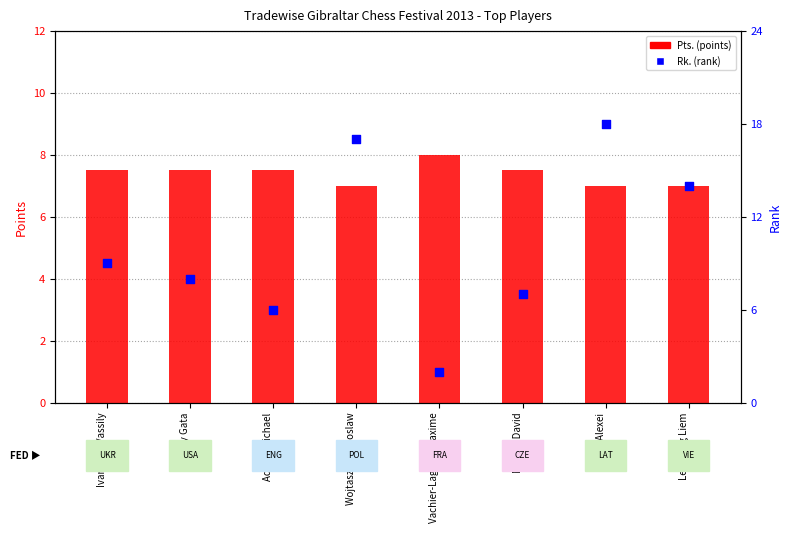

Which series reaches the minimum Y coordinate?

Rk.